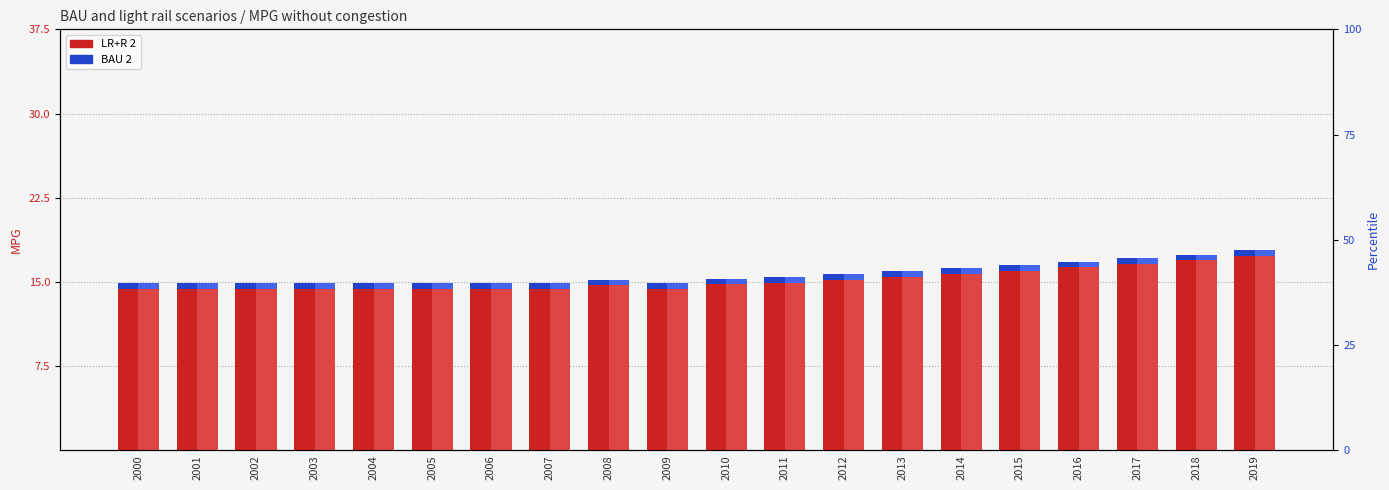

Where is percentile rank (BAU 2) nearest to the value 0?

2000